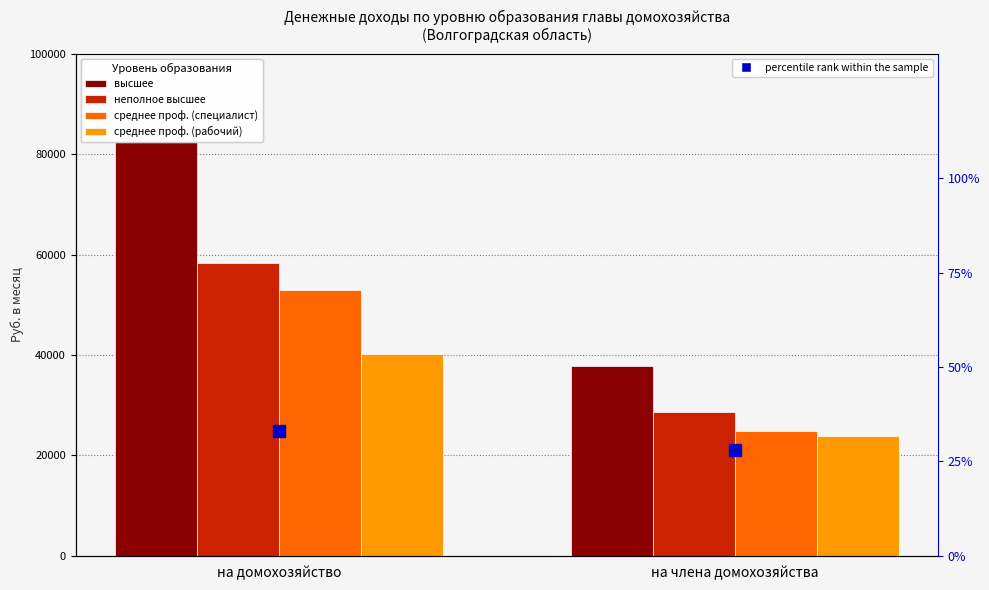

What is the spread (max minus min) of values at на домохозяйство?

83034.1